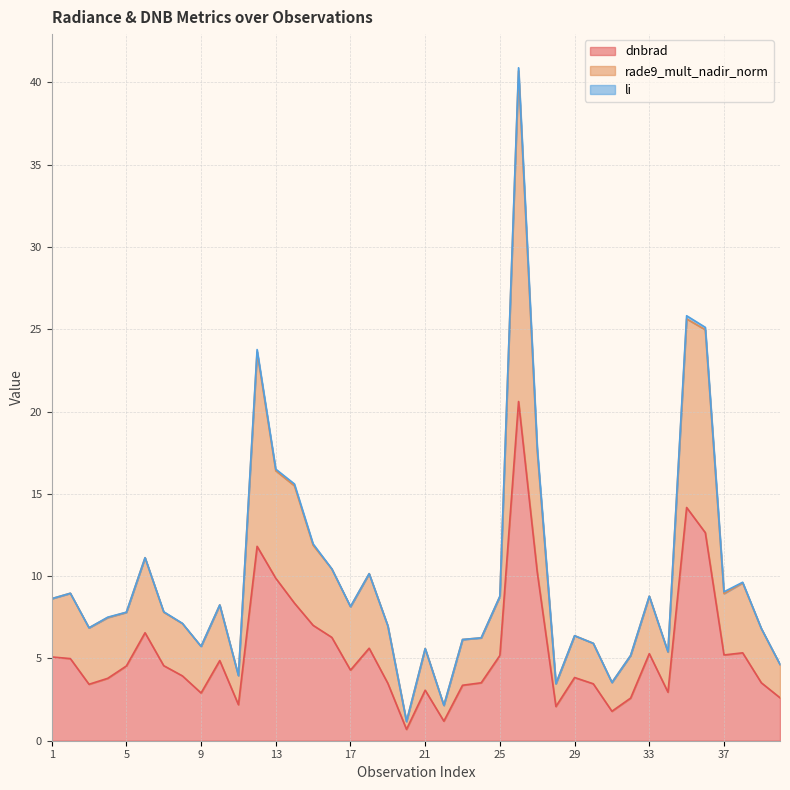

Read the rade9_mult_nadir_norm value at 4.

7.5